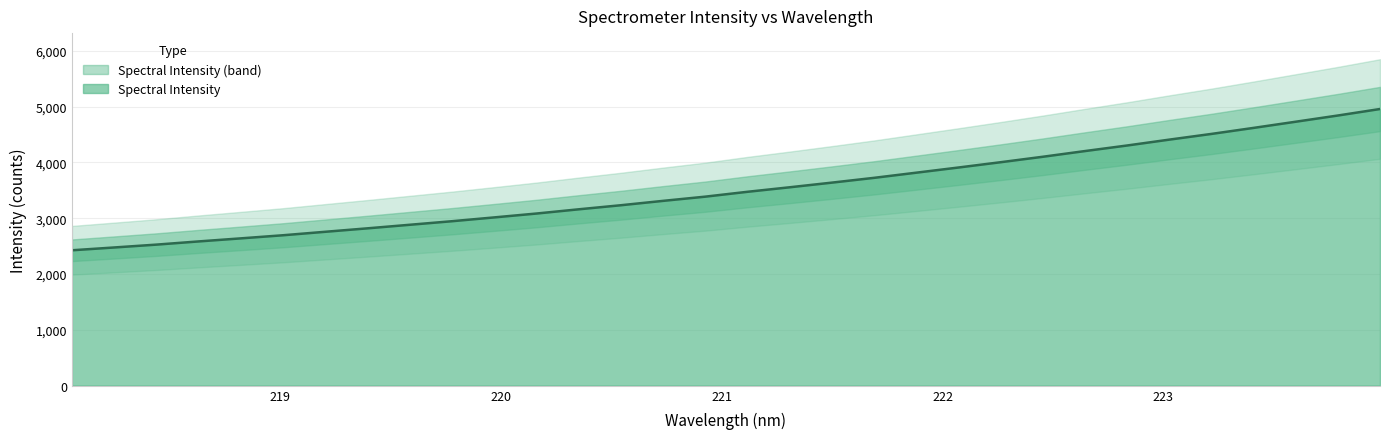

Rank the categories by value from lowest to highest.

218.0596, 218.2508, 218.442, 218.6332, 218.8244, 219.0156, 219.2067, 219.3979, 219.589, 219.7801, 219.9712, 220.1623, 220.3533, 220.5444, 220.7354, 220.9264, 221.1174, 221.3083, 221.4993, 221.6902, 221.8812, 222.0721, 222.263, 222.4538, 222.6447, 222.8355, 223.0264, 223.2172, 223.408, 223.5987, 223.7895, 223.9802